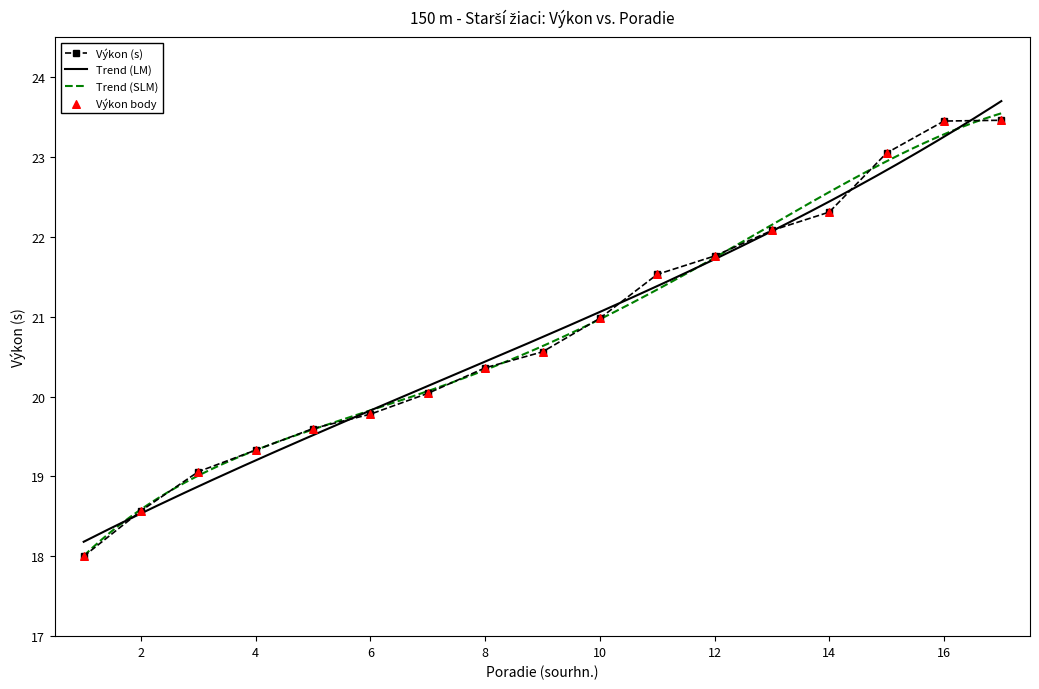

What is the maximum value for Výkon (s)?

23.5